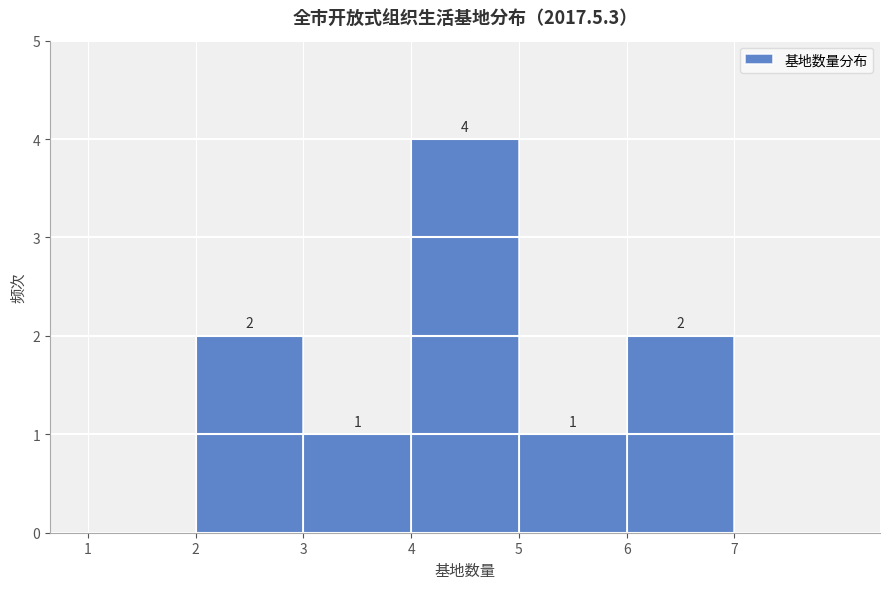

Which range on the x-axis has the tallest bar?

4 to 5